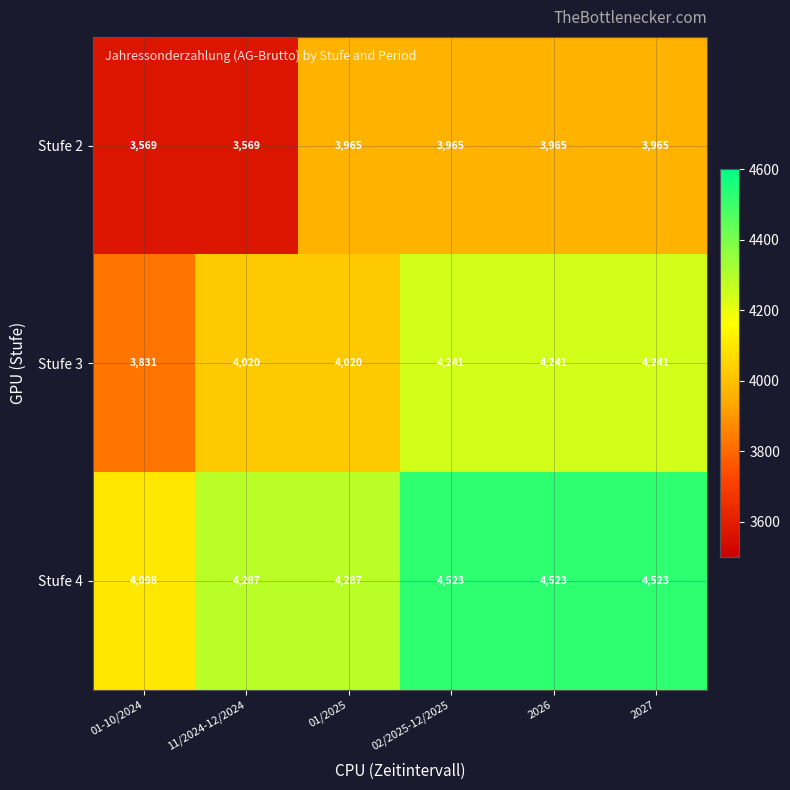

Read the Stufe 3 value at 01/2025.

4020